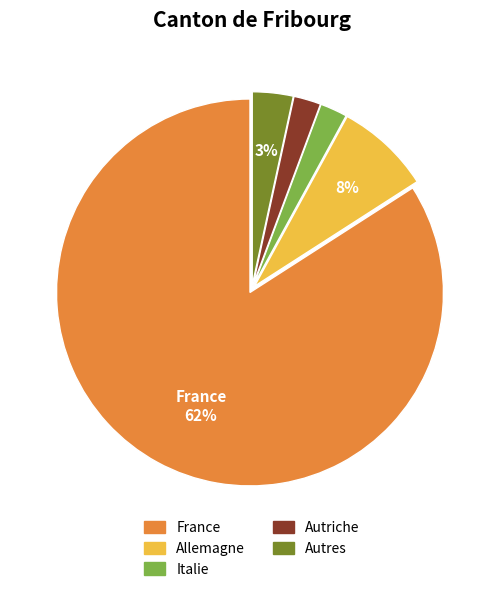

How many segments does this pie chart have?

5